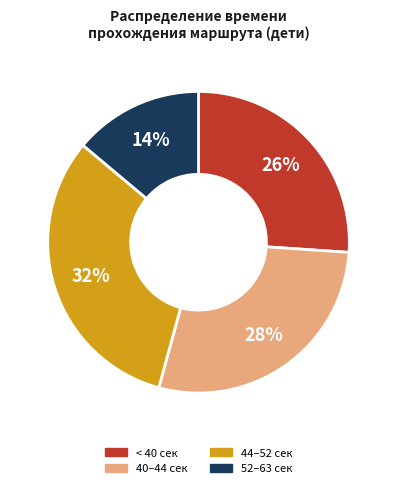

To the nearest percent, what is the difference between the largest and smallest slice percentages?

18%